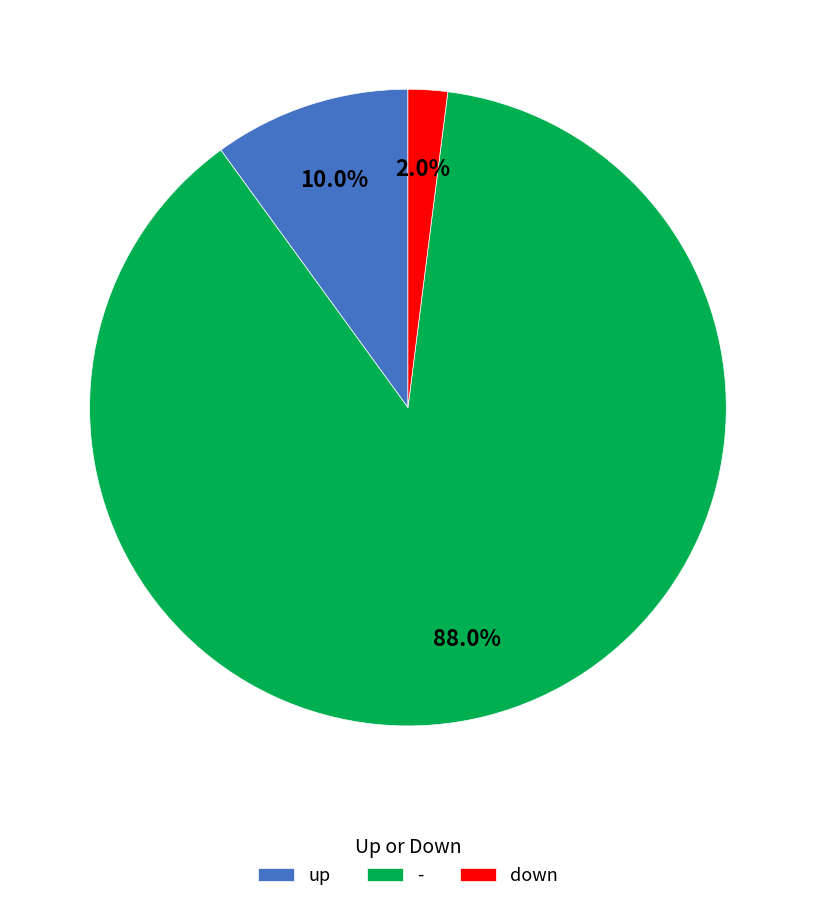

Between up and -, which is larger?

-